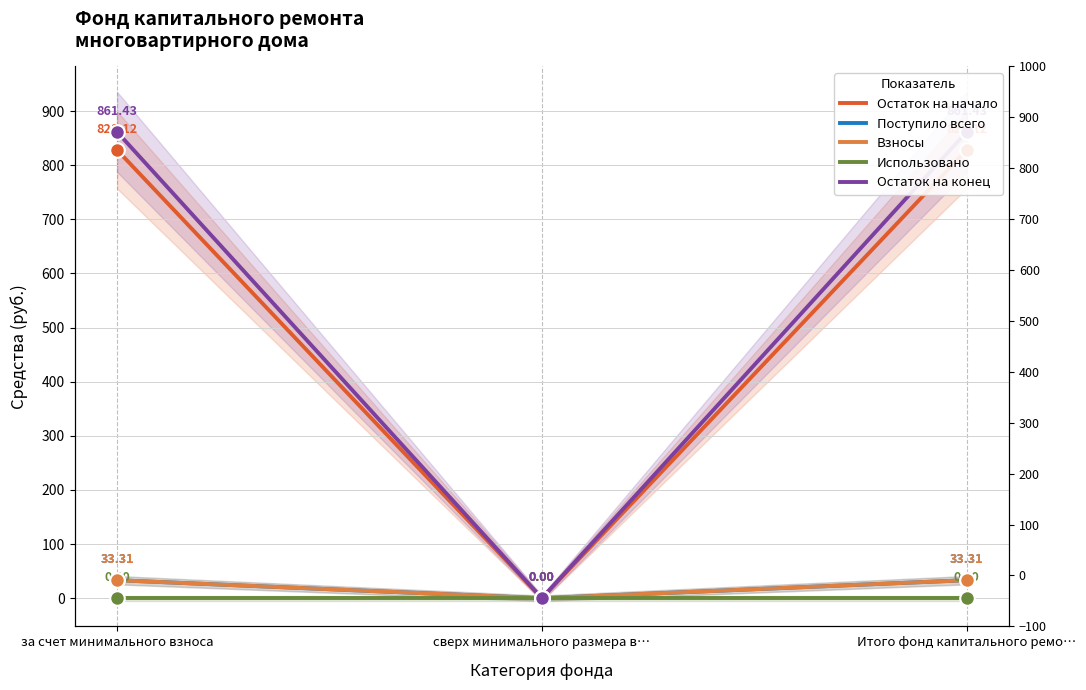

What are all the series names shown in the legend?

Остаток на начало, Поступило всего, Взносы, Использовано, Остаток на конец